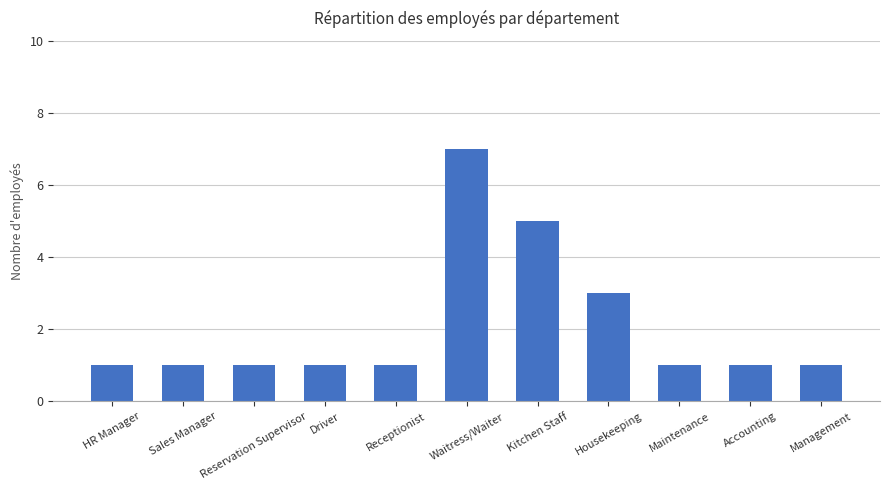

What is the sum of all values?

23